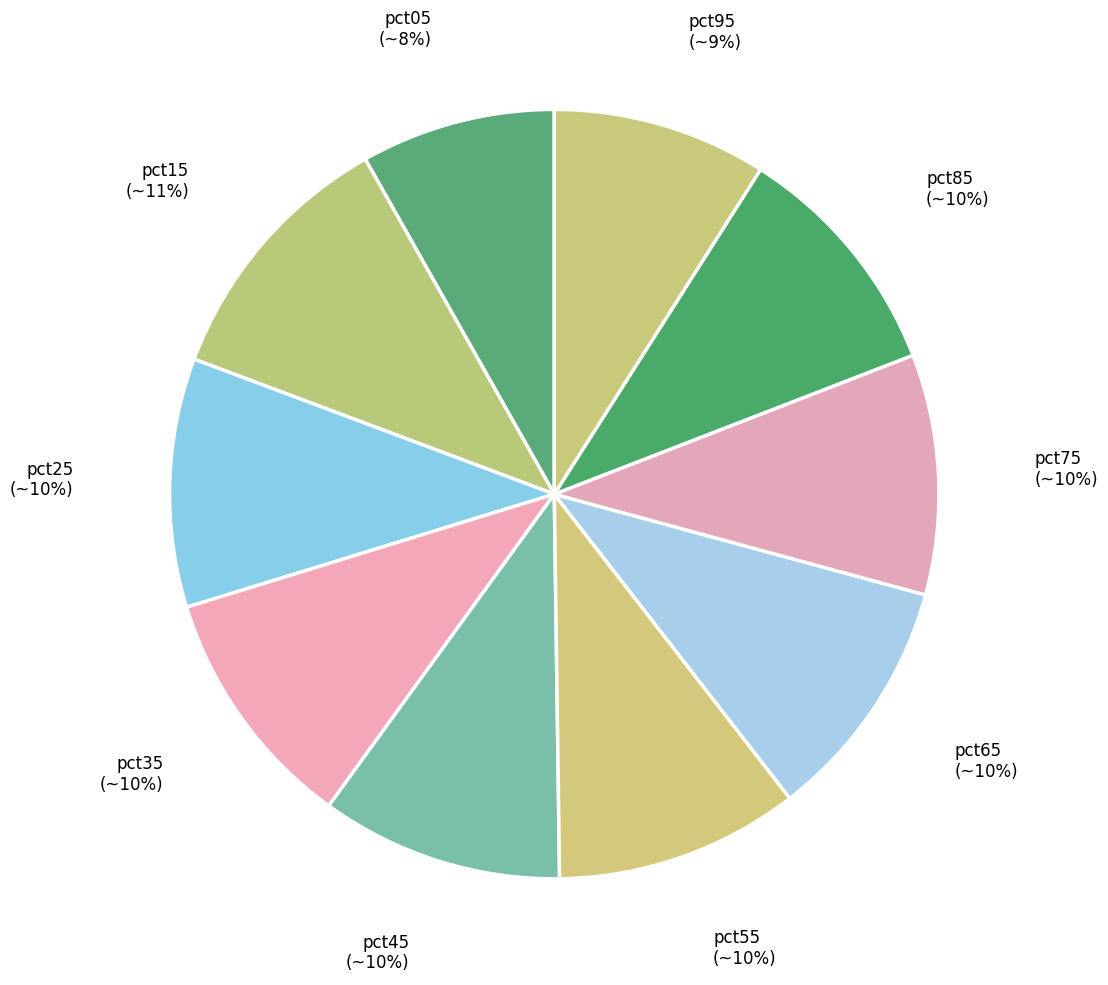

Count the number of slices in the pie.

10